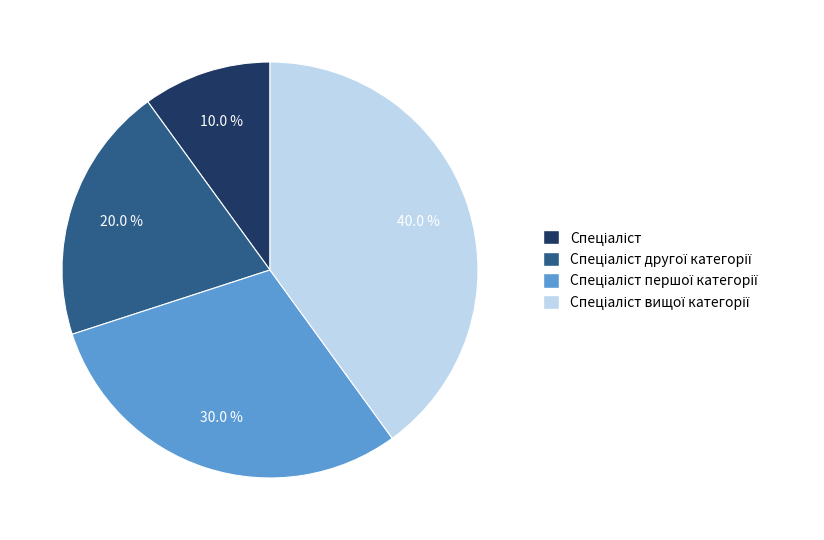

Count the number of slices in the pie.

4